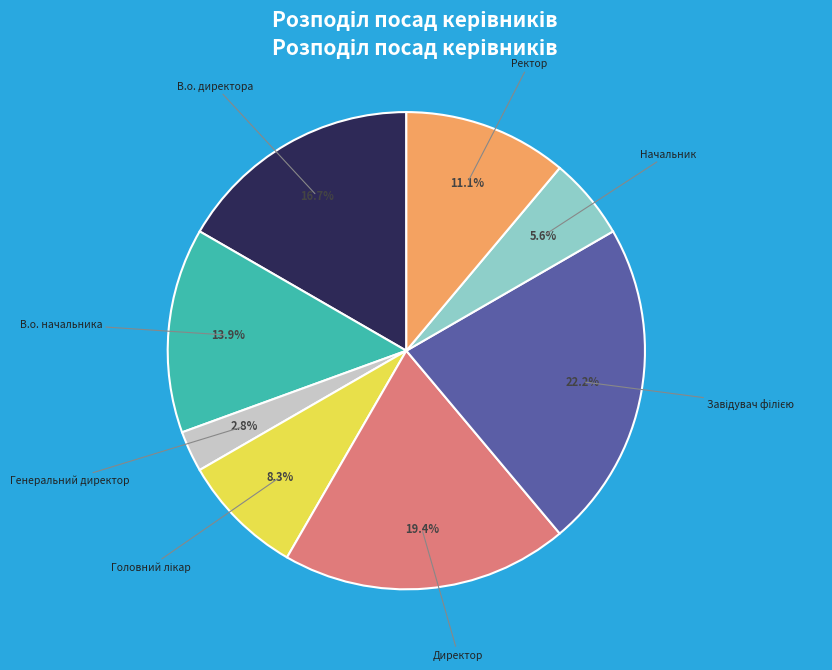

To the nearest percent, what percentage of the pie is В.о. начальника?

14%